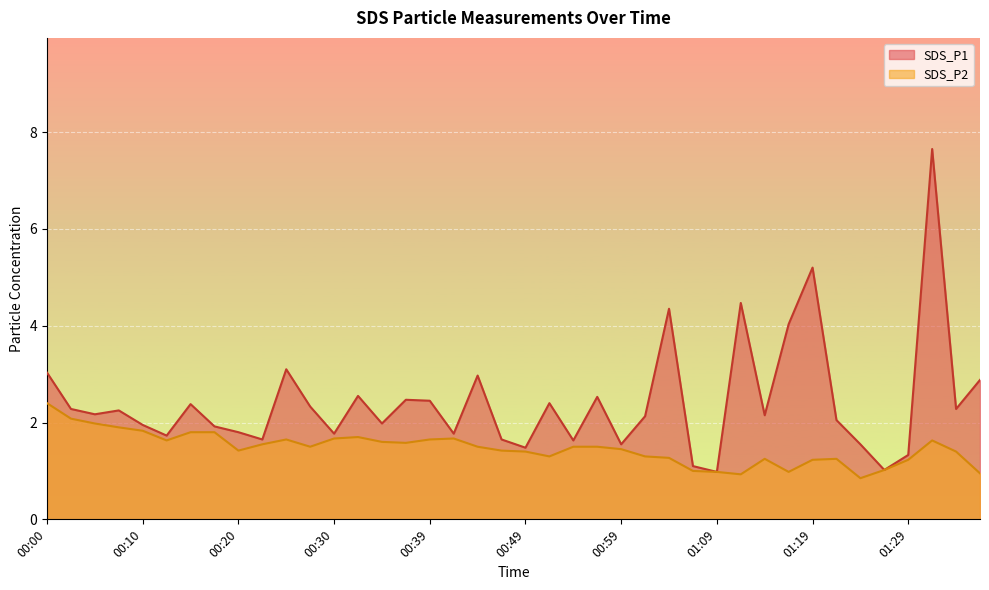

Which has a higher value, 00:35 or 00:37?

00:37